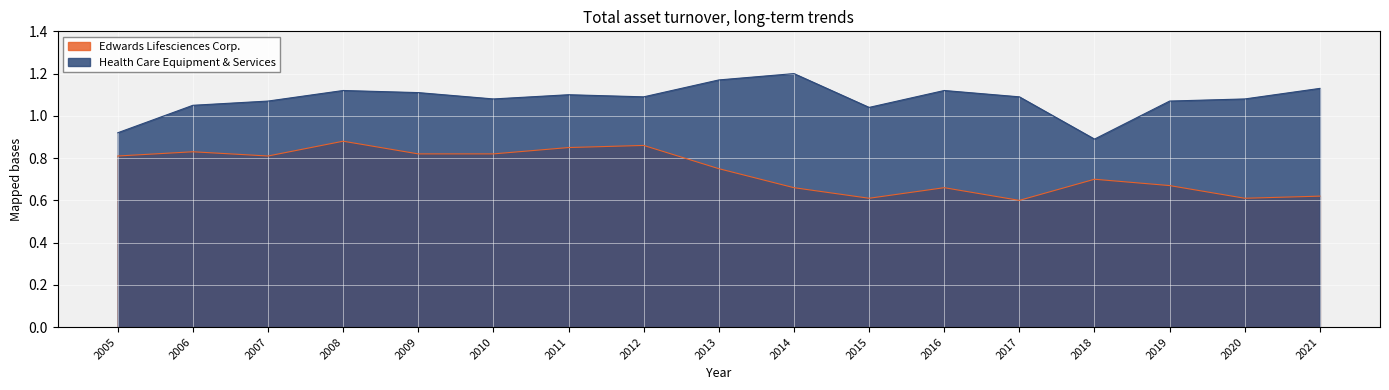

In Edwards Lifesciences Corp., how many points are higher than both neighbors (excluding endpoints)?

5